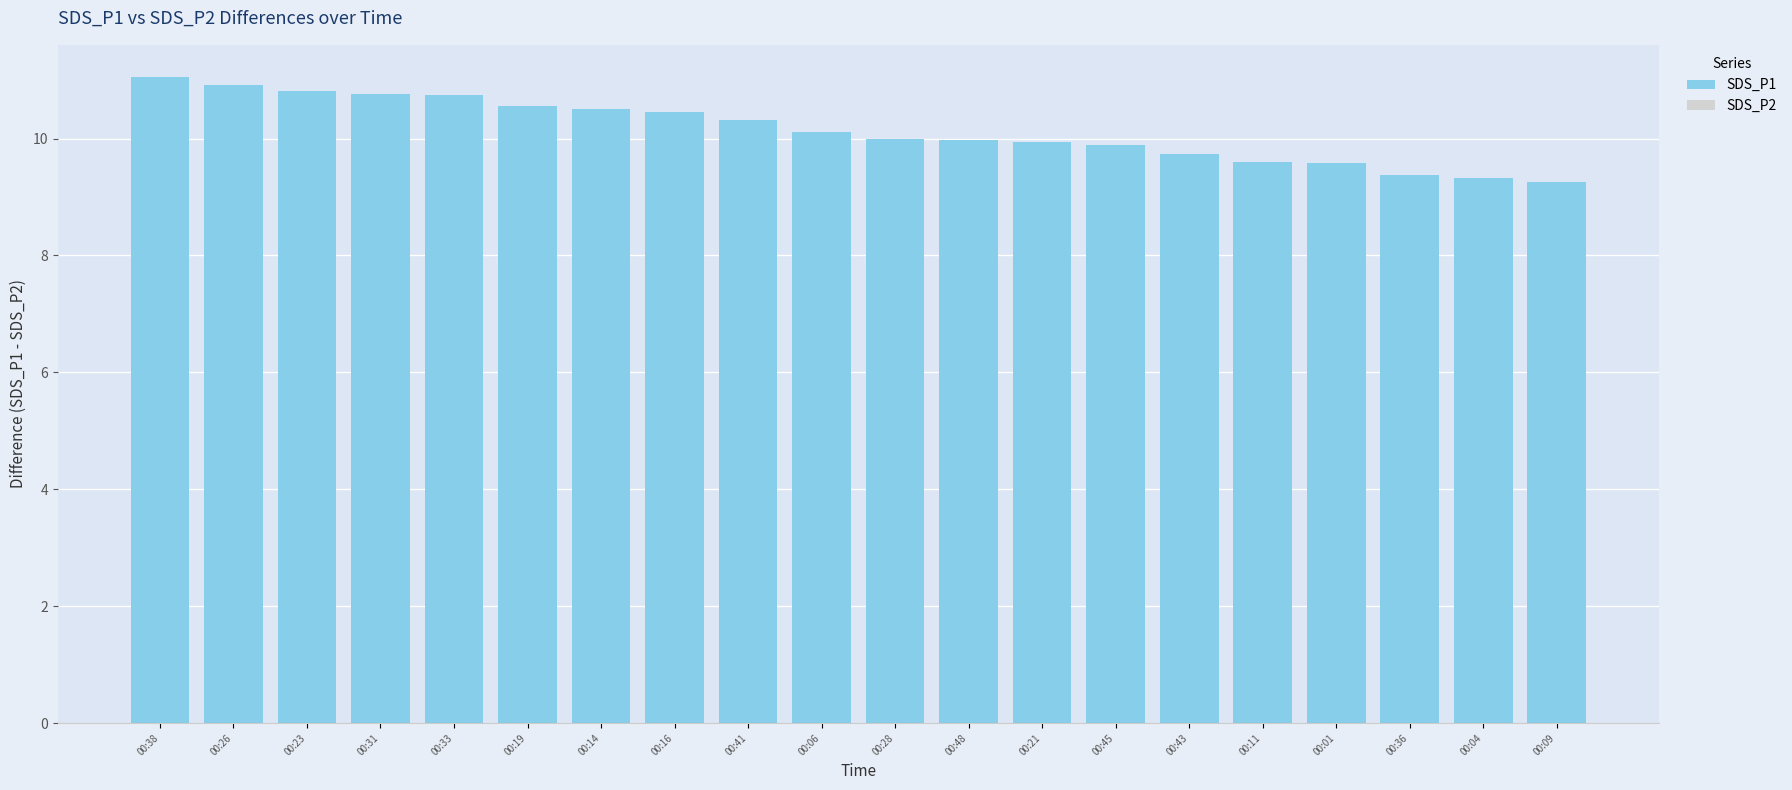

Which category has the highest value across all series?

00:38